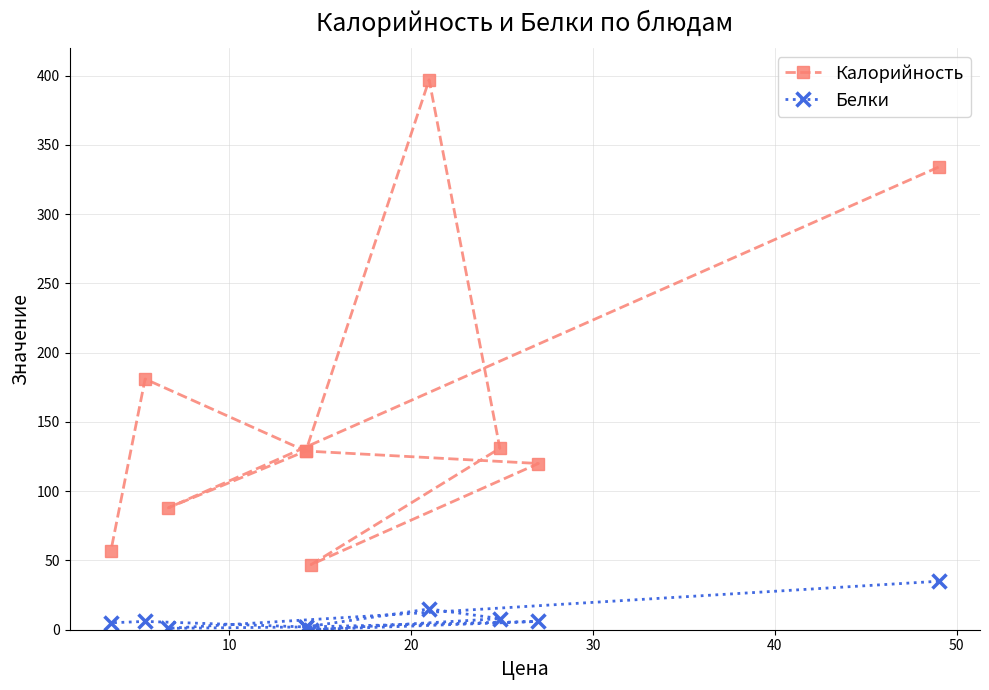

What is the difference between the second highest and second lowest values in the Белки series?

14